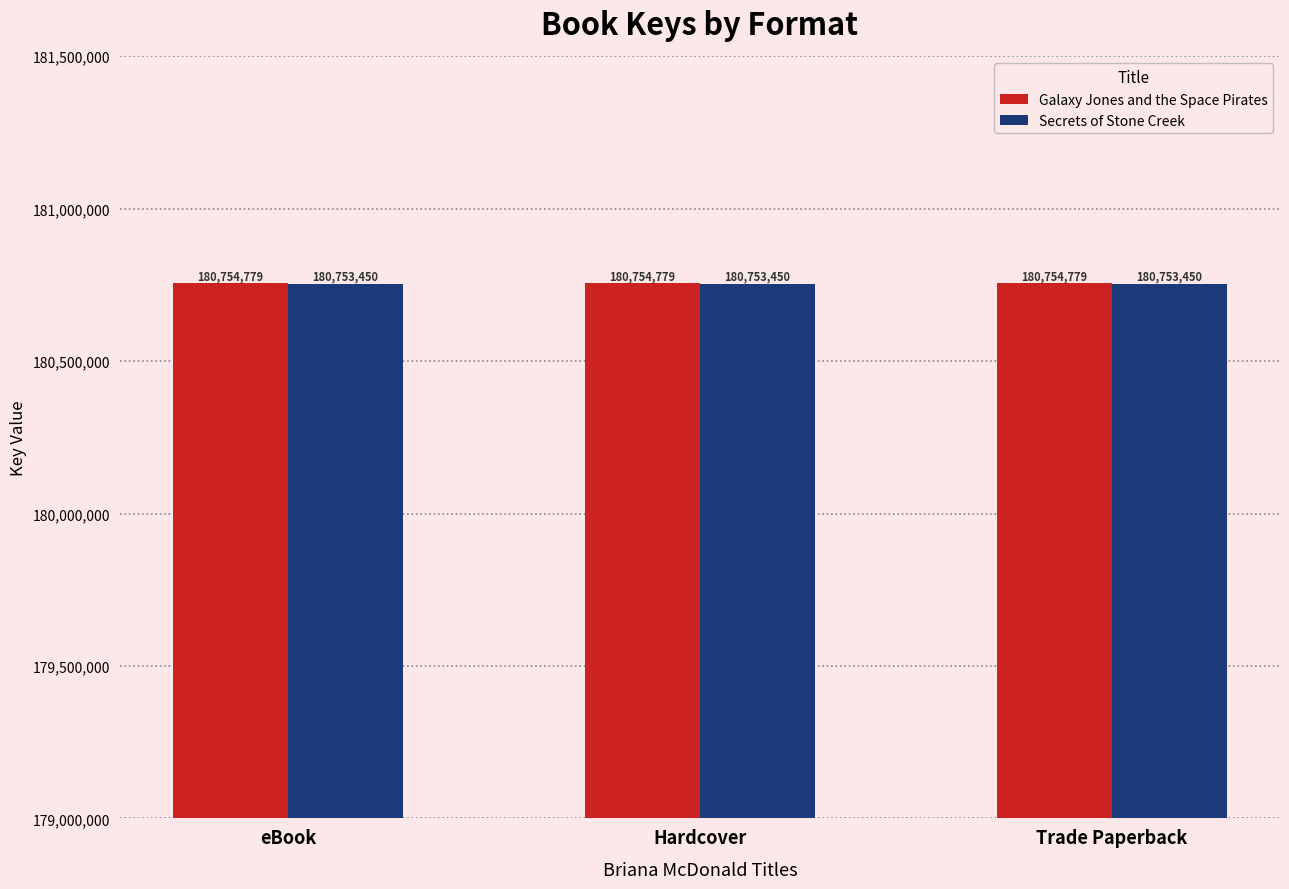

The value of Galaxy Jones and the Space Pirates at Trade Paperback is 180754779. True or false?

True